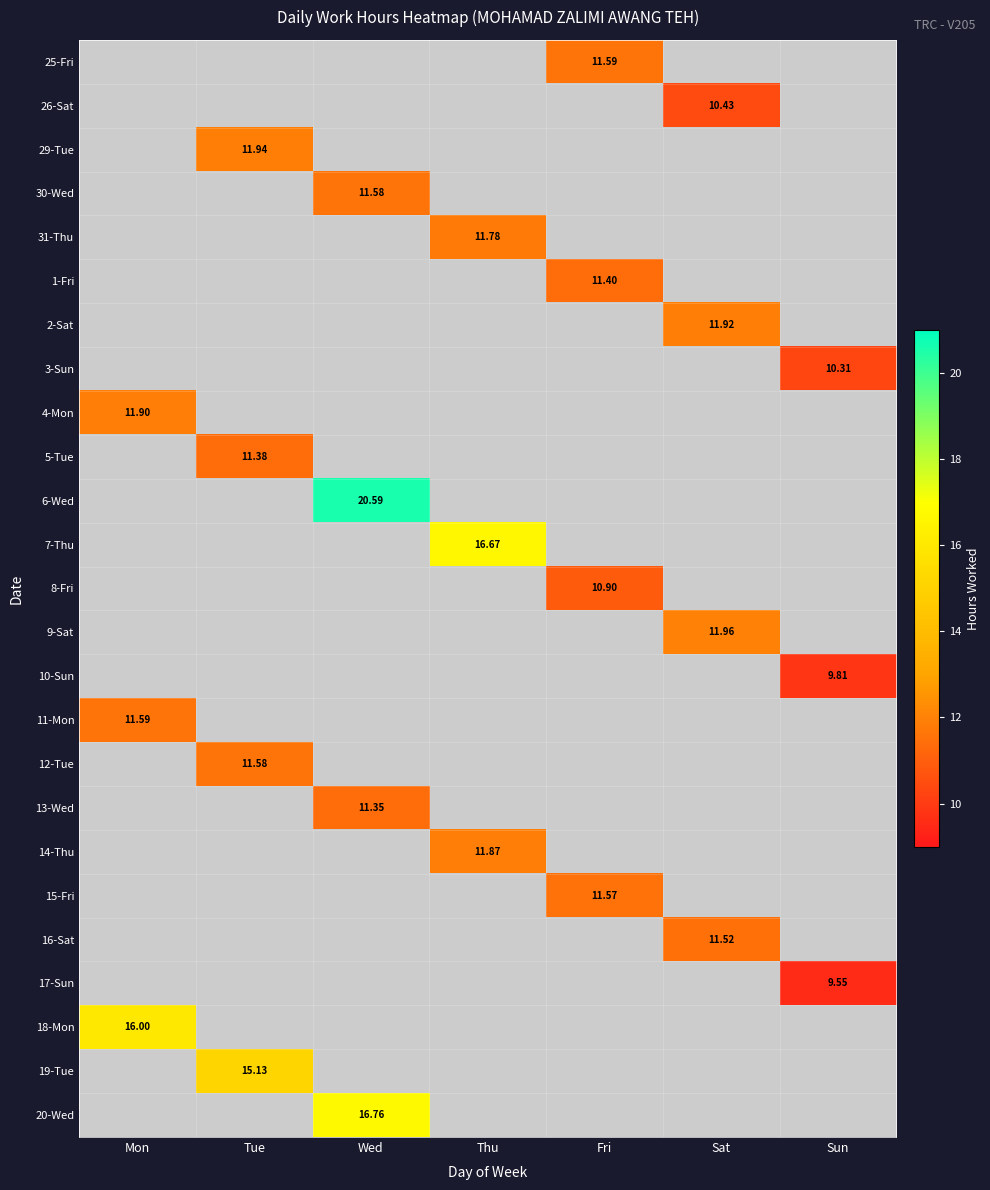

Which has a higher value, Mon or Tue?

Tue